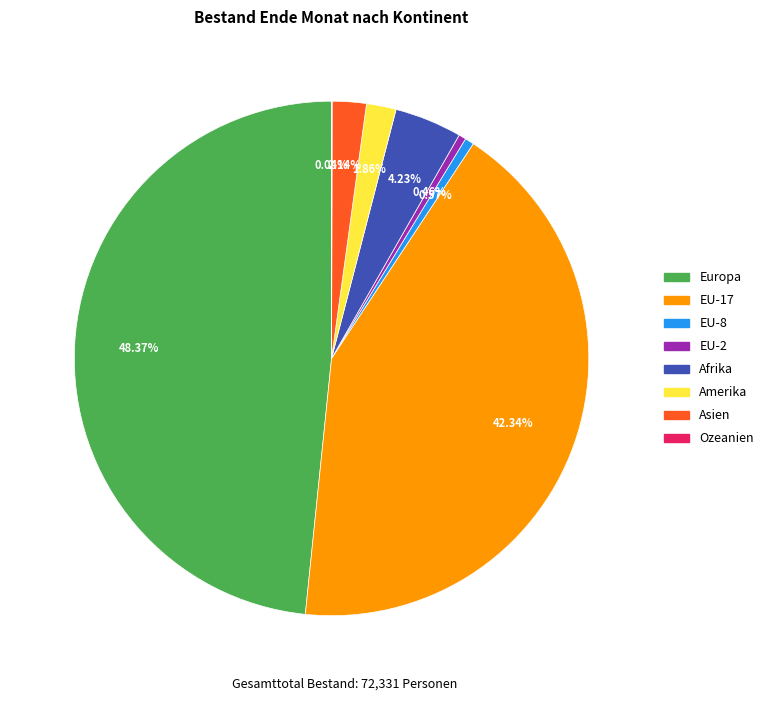

Is Amerika the majority of the pie?

No